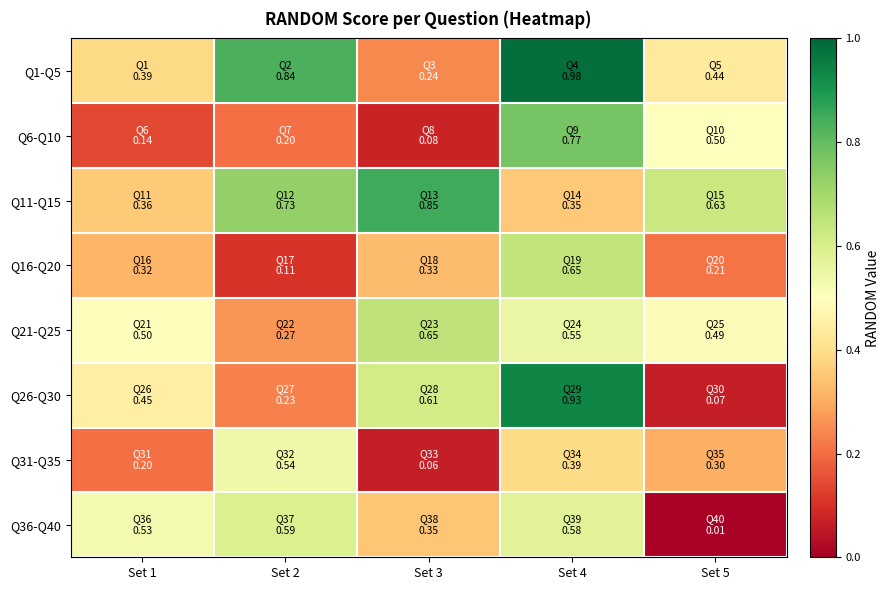

What is the difference between the highest and lowest values at Set 3?

0.8